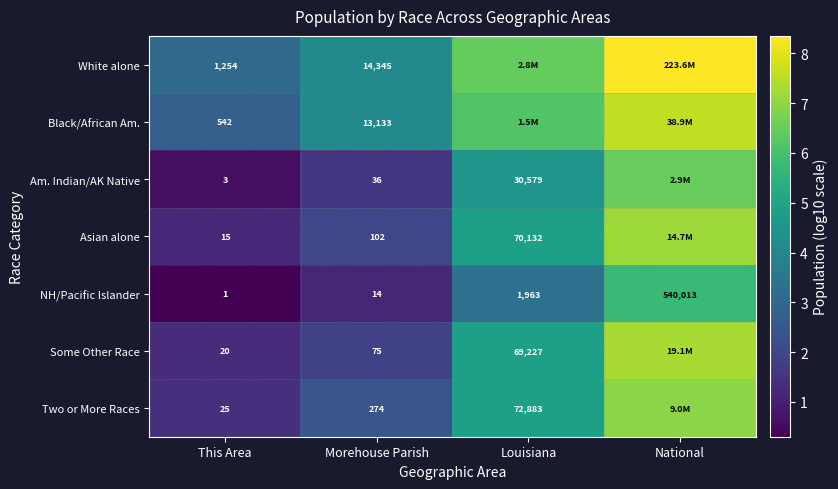

At This Area, list the series in order from smallest to largest.

NH/Pacific Islander, Am. Indian/AK Native, Asian alone, Some Other Race, Two or More Races, Black/African Am., White alone